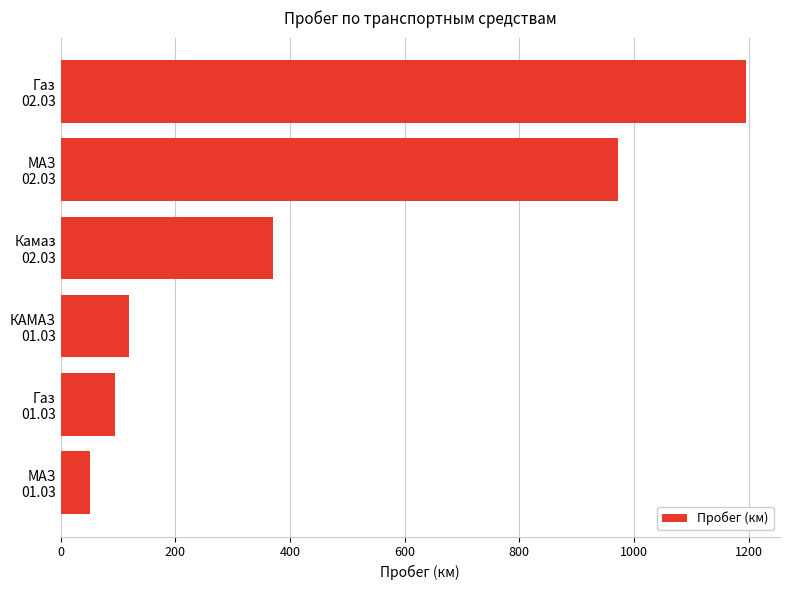

What is the minimum value shown in the chart?

51